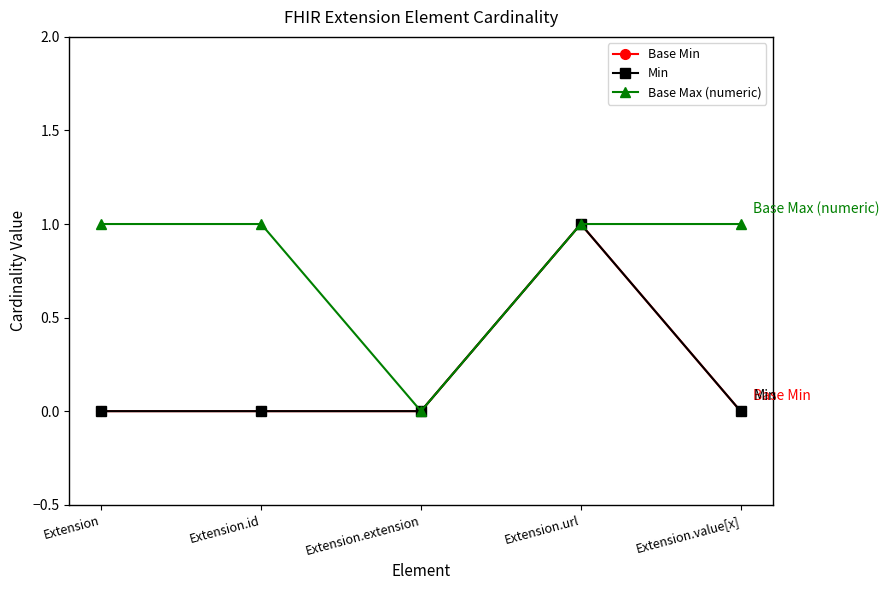

What is the difference between the highest and lowest values at Extension.value[x]?

1